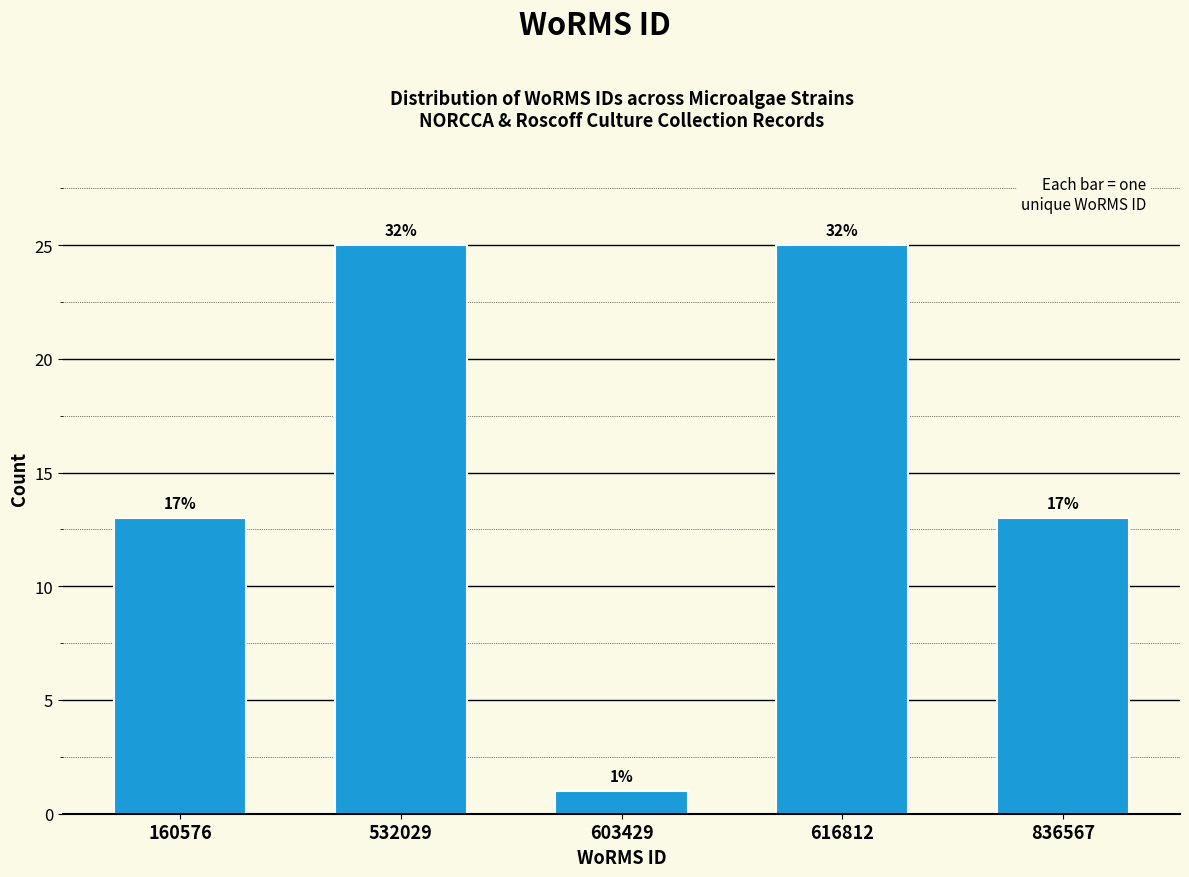

How many bars are there in total?

5